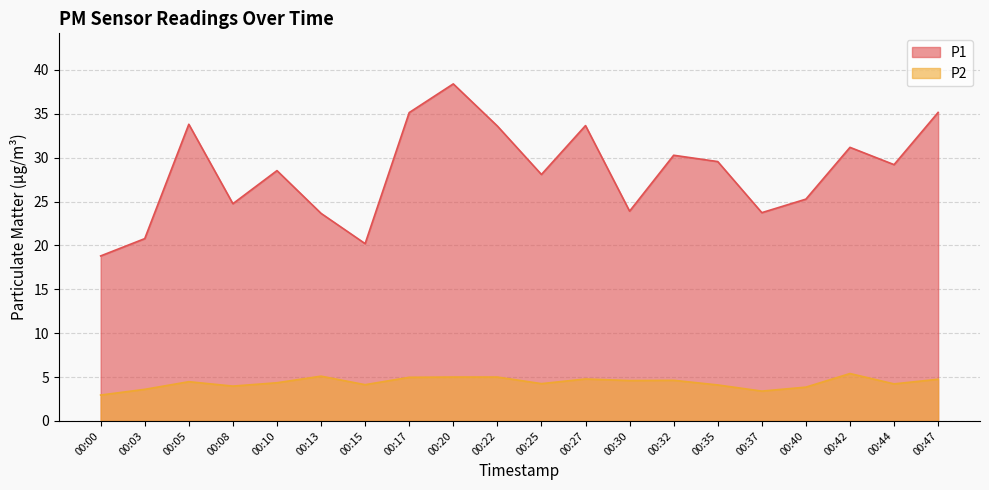

Which series has the largest total across all categories?

P1